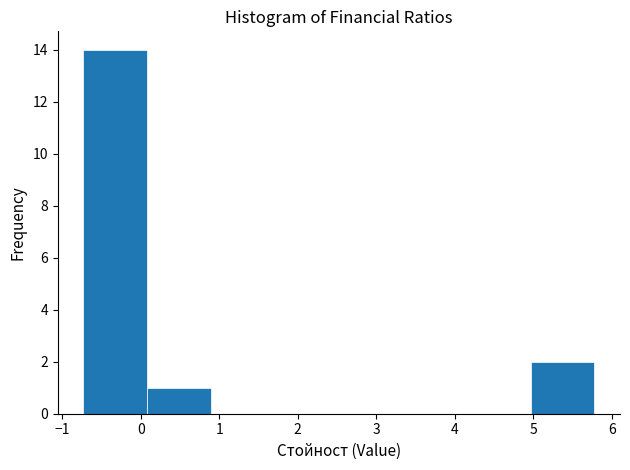

Which range on the x-axis has the tallest bar?

-0.7 to 0.1